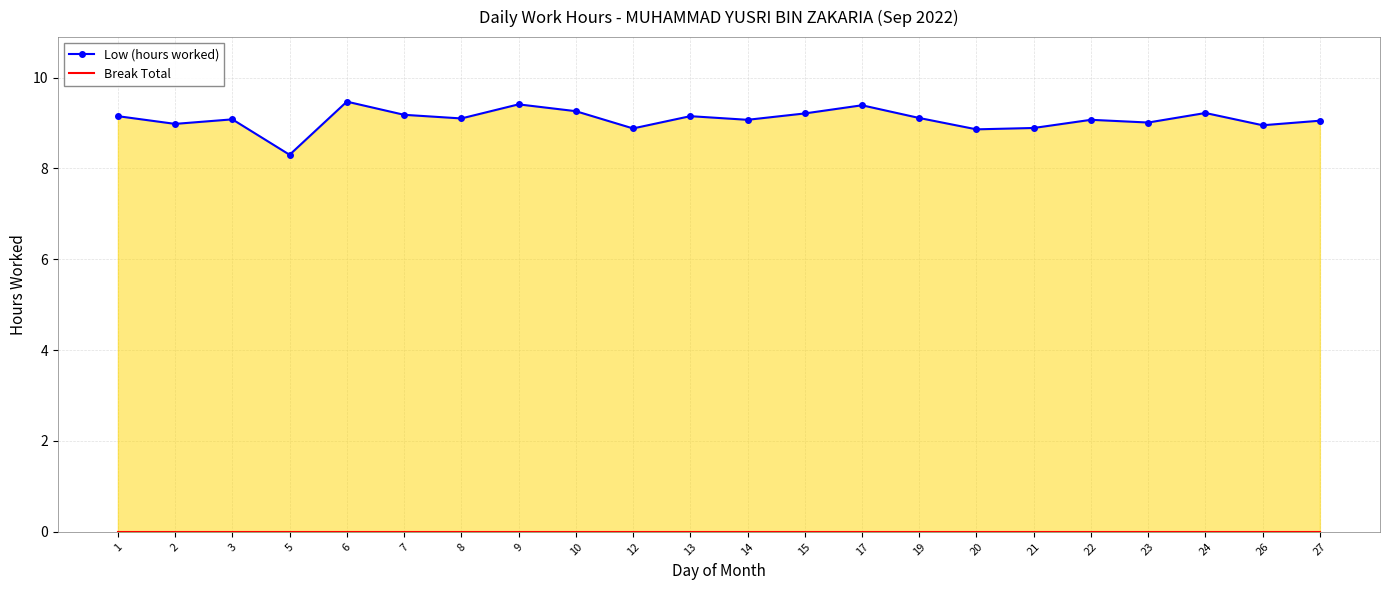

True or false: Break Total has more than 1 interior local peaks.

False